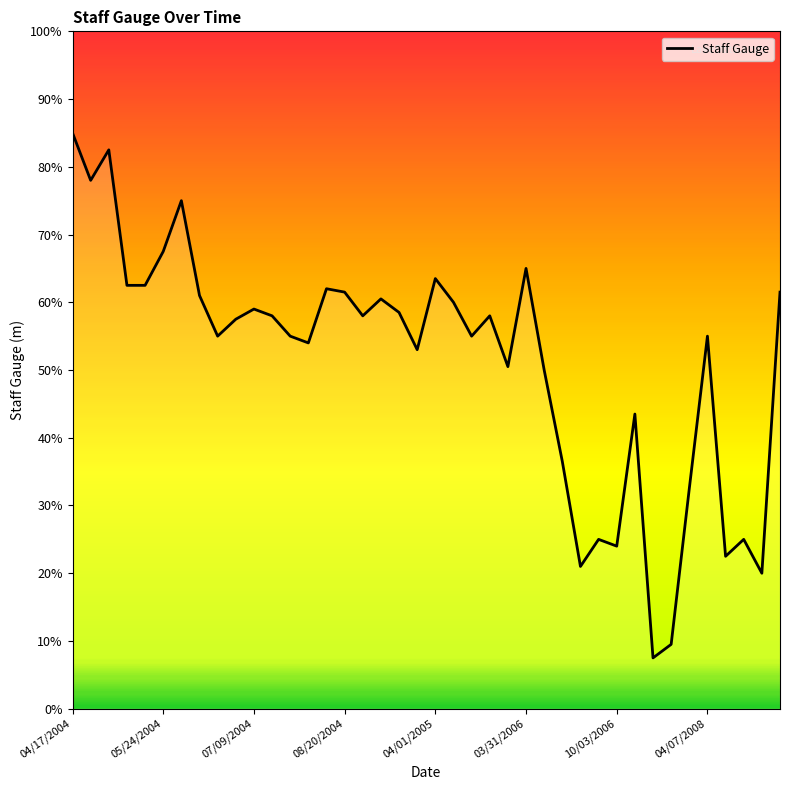

What is the change in value from 14 to 16?

-4.0